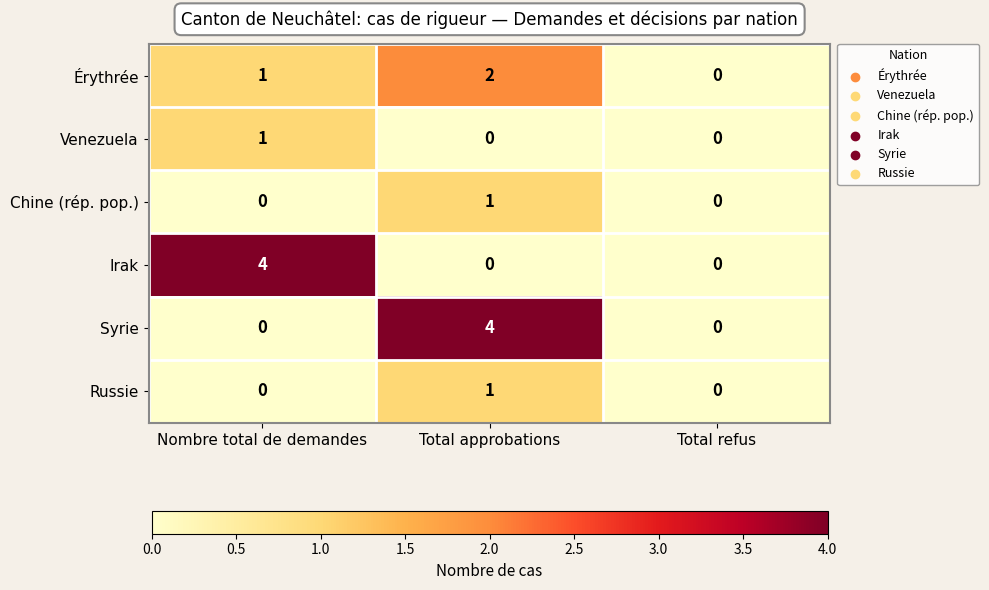

Which category has the highest value in the Venezuela series?

Nombre total de demandes